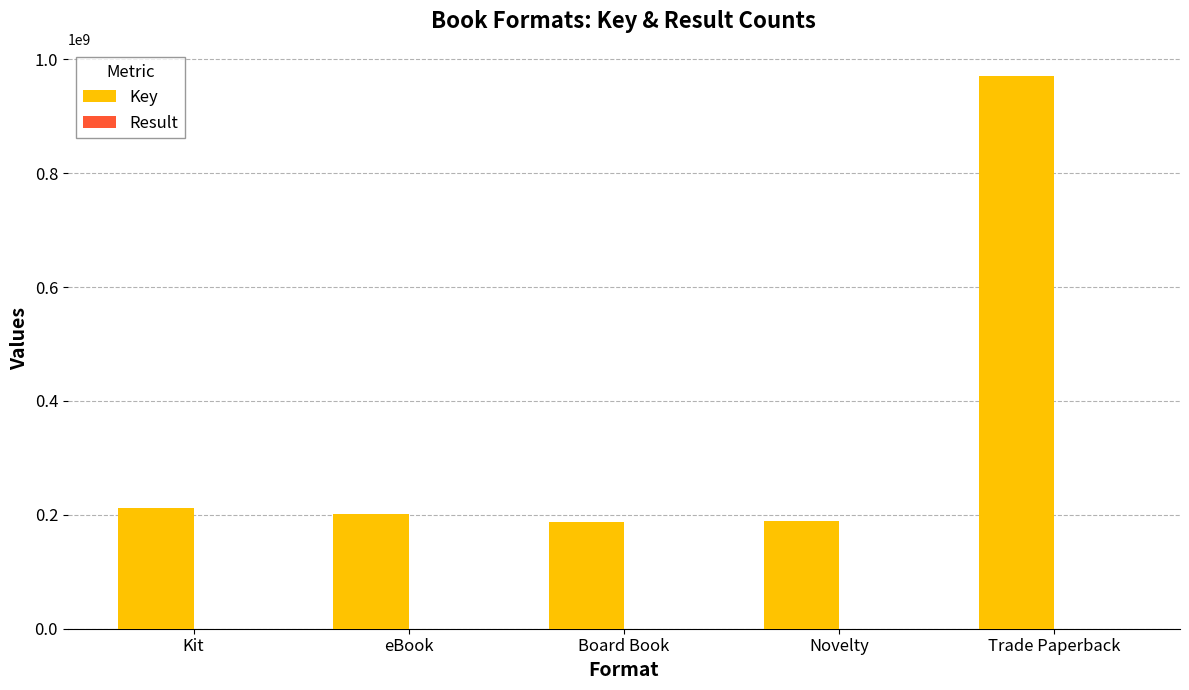

At which category is the sum across all series the highest?

Trade Paperback